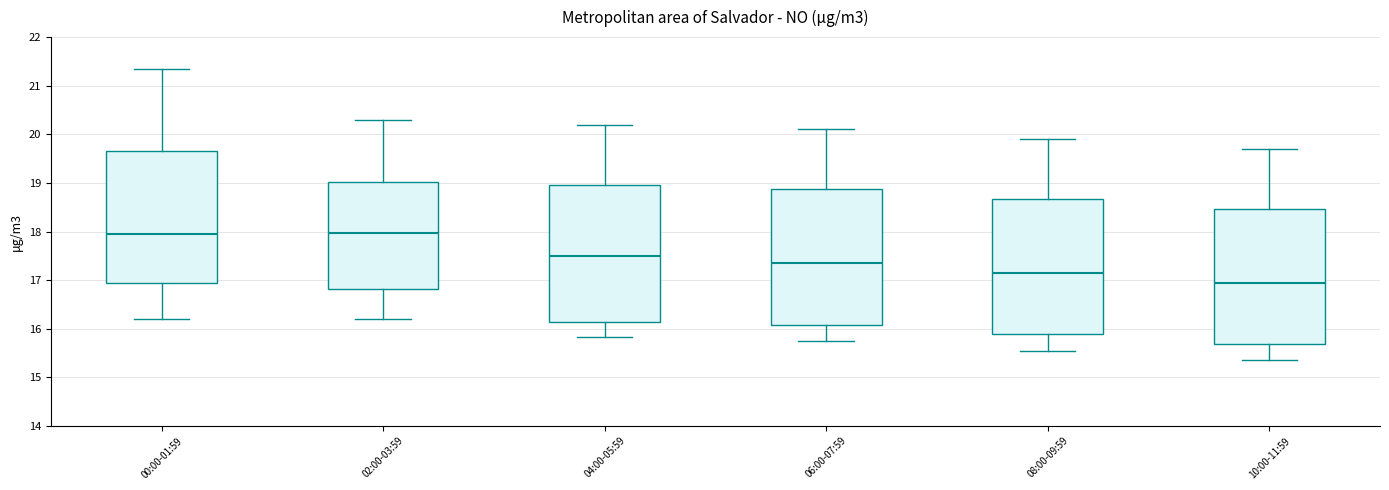

Where is the lower edge of the box for 08:00-09:59 on the y-axis? The values are not printed on the chart, so give them approximately, as read against the axis.

15.9